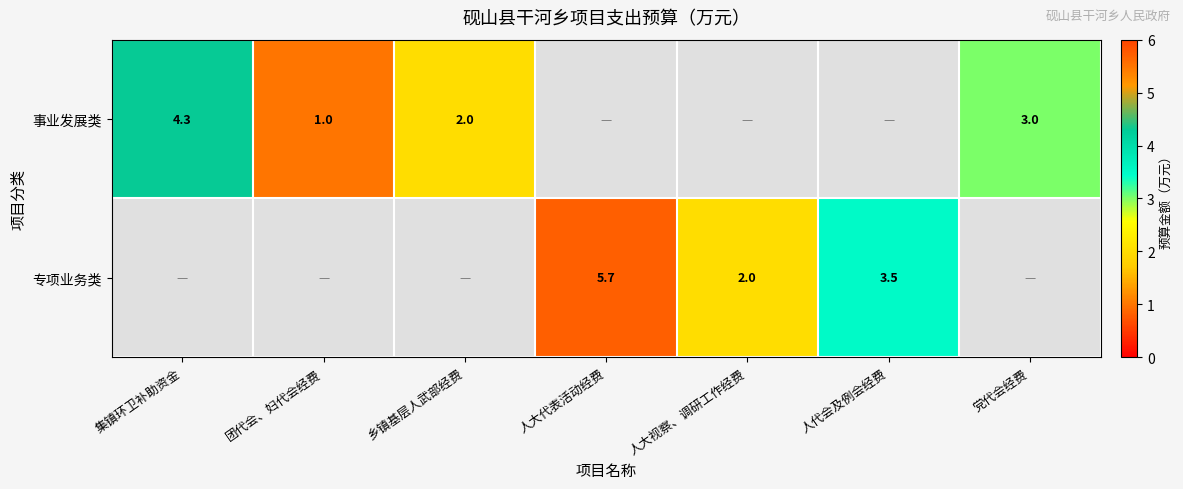

Is it true that 专项业务类 equals 2.7 at 人大视察、调研工作经费?

False